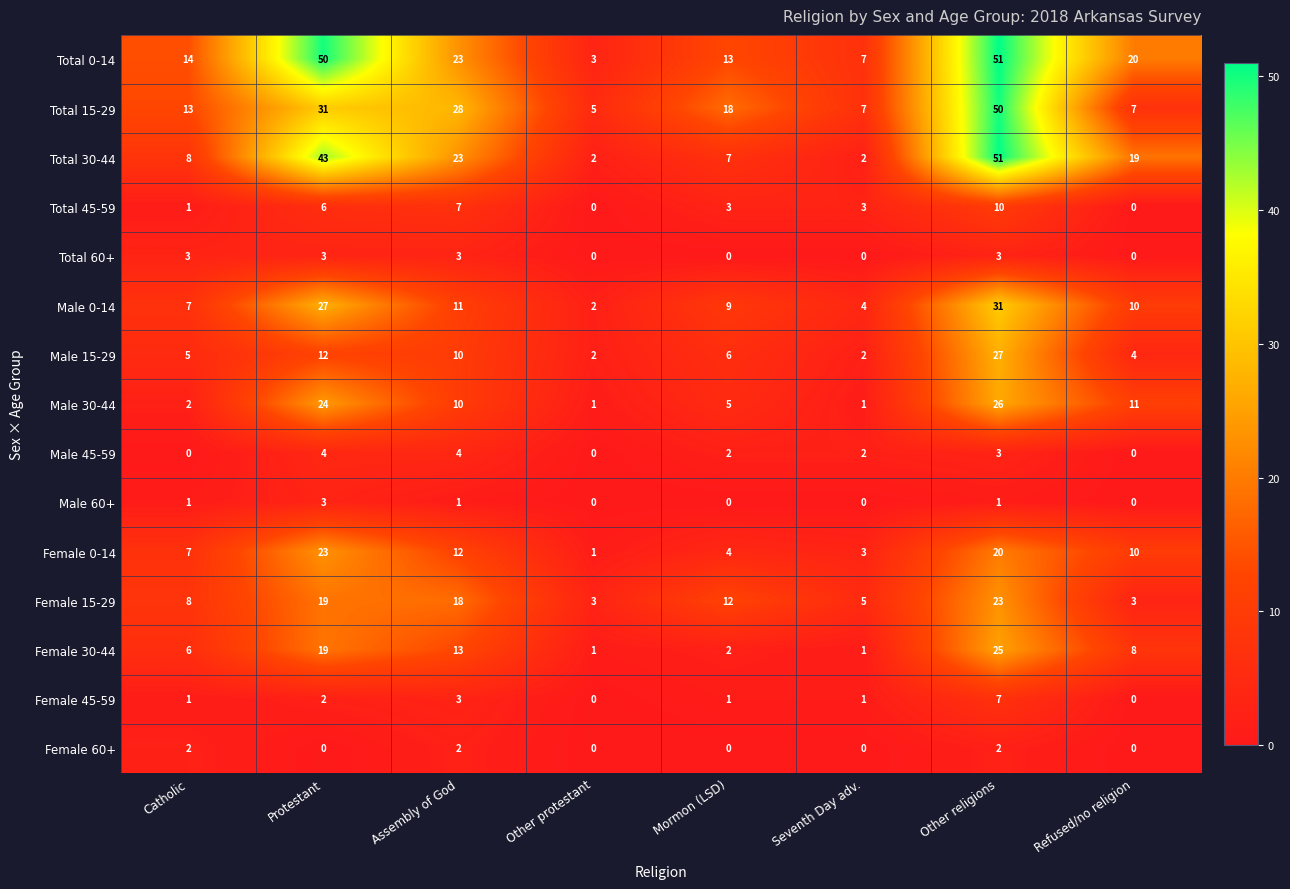

Where is Male 0-14 nearest to the value 16?

Assembly of God